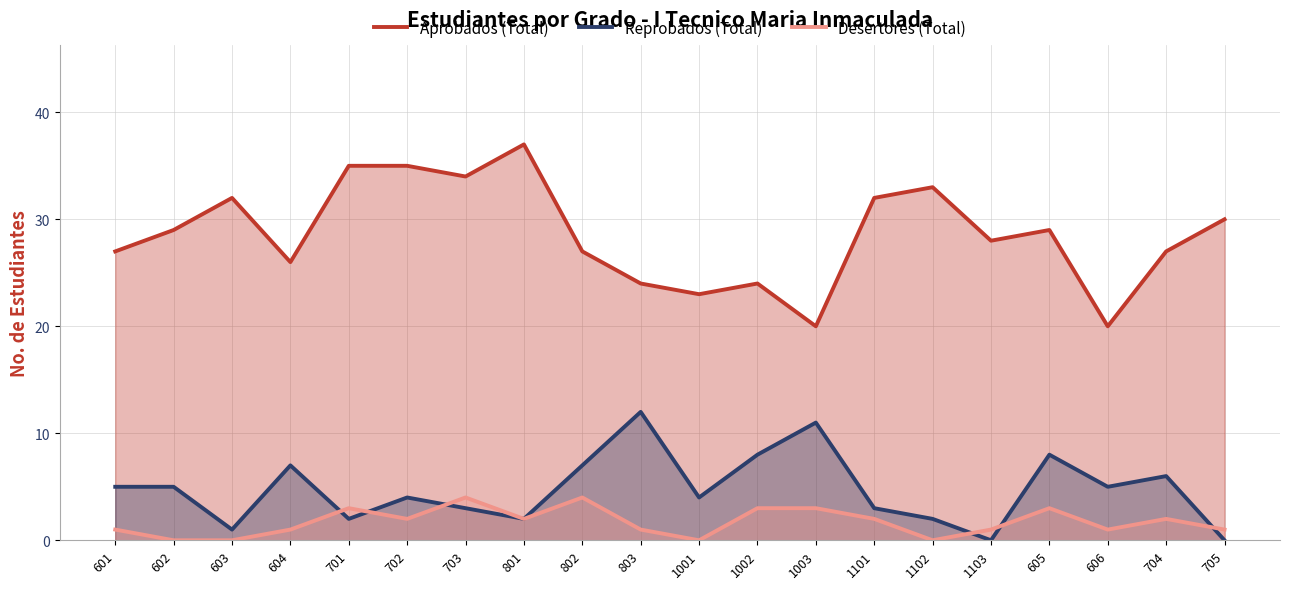

Which series changed the most between 802 and 1001?

Aprobados (Total)